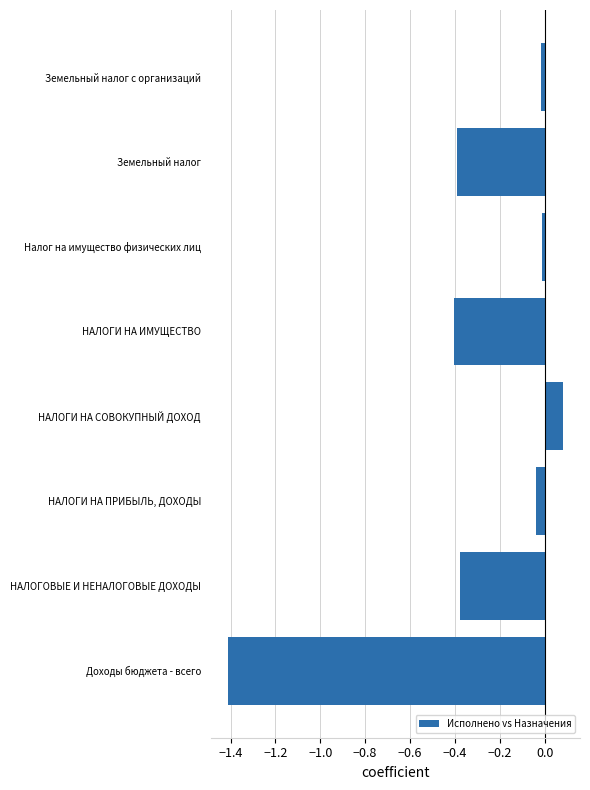

Which label corresponds to the smallest value in the chart?

Доходы бюджета - всего